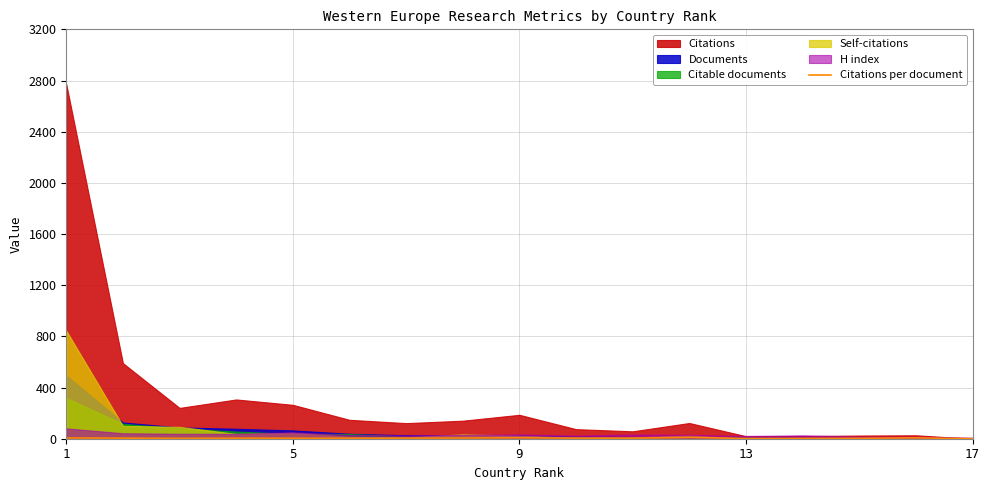

True or false: the data has more than 0 interior local peaks.

True